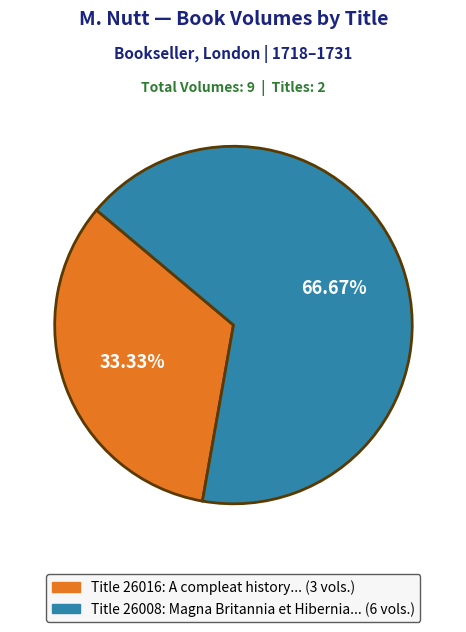

What is the majority slice?

Title 26008: Magna Britannia et Hibernia... (6 vols.)